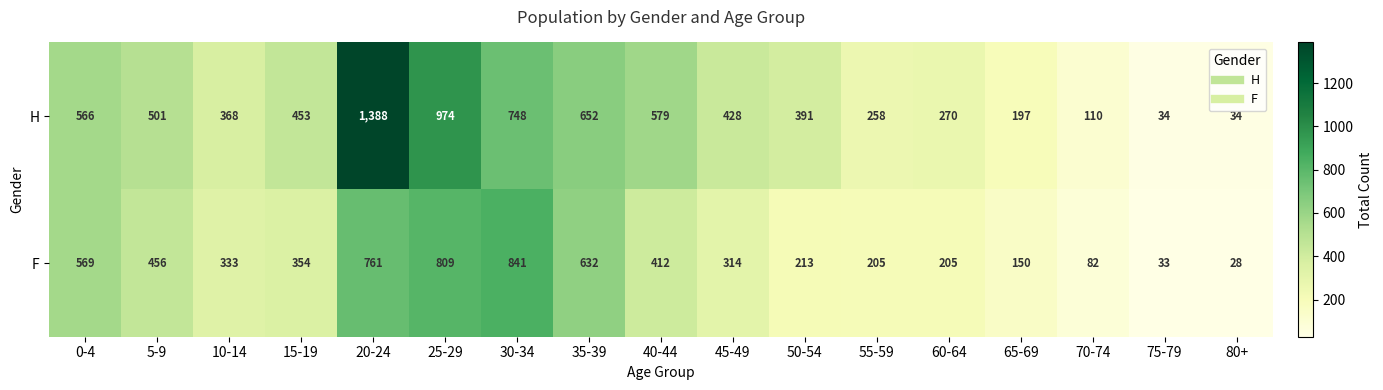

What is the spread (max minus min) of values at 25-29?

165